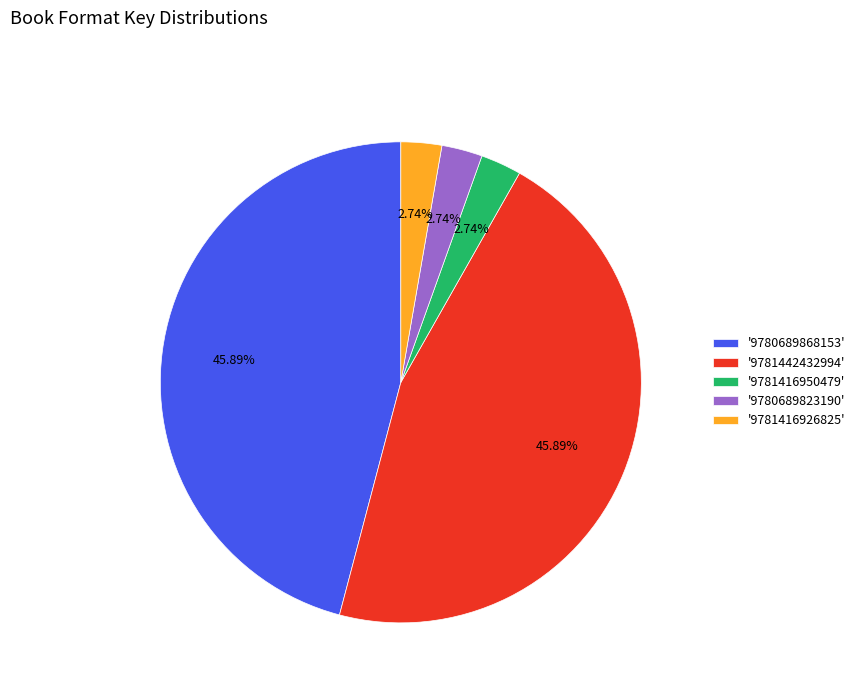

Is '9780689823190' the majority of the pie?

No